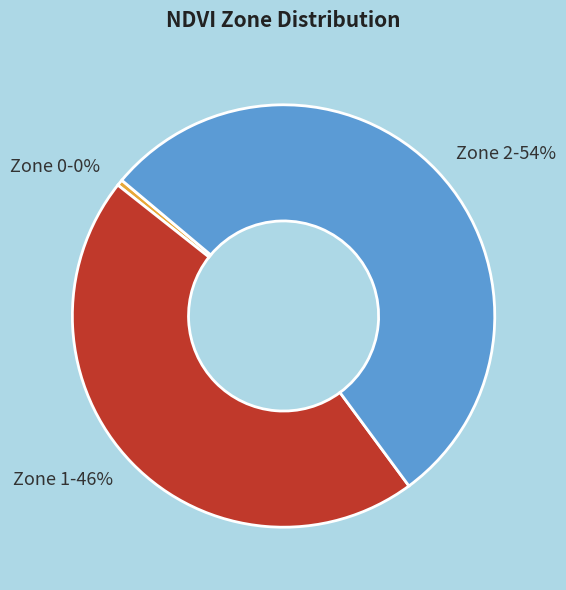

Do Zone 2 and Zone 0 together represent more than half of the pie?

Yes